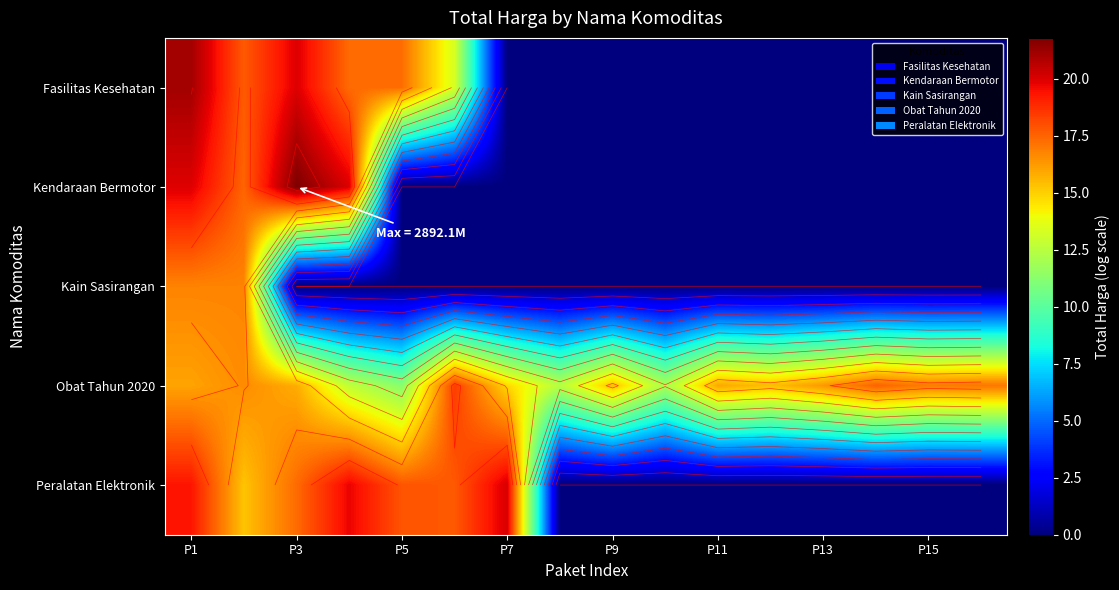

The Kendaraan Bermotor series shows 20.0 at P1. True or false?

True